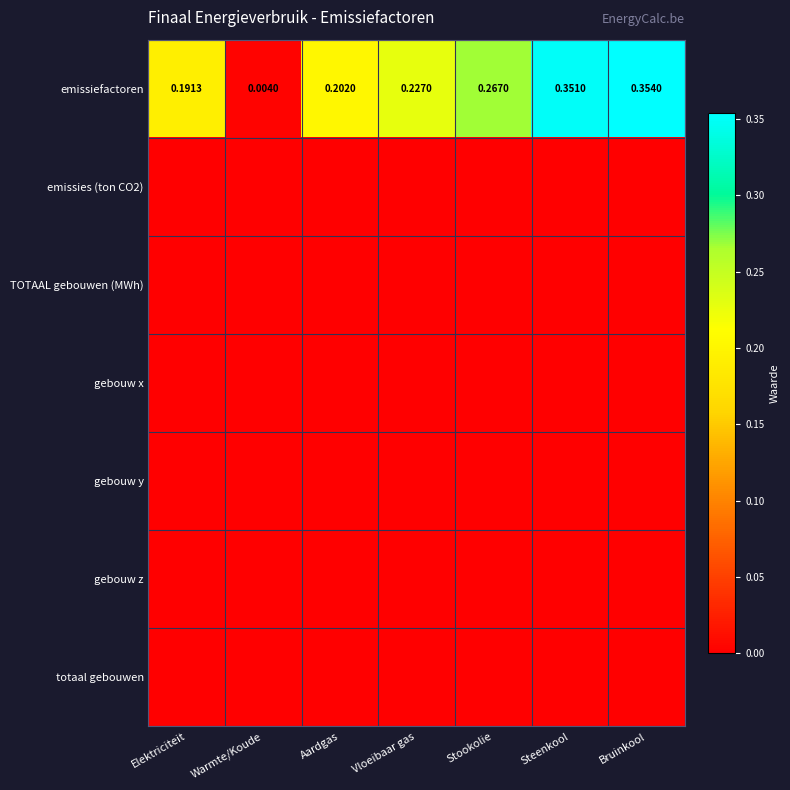

At which category is the sum across all series the highest?

Bruinkool